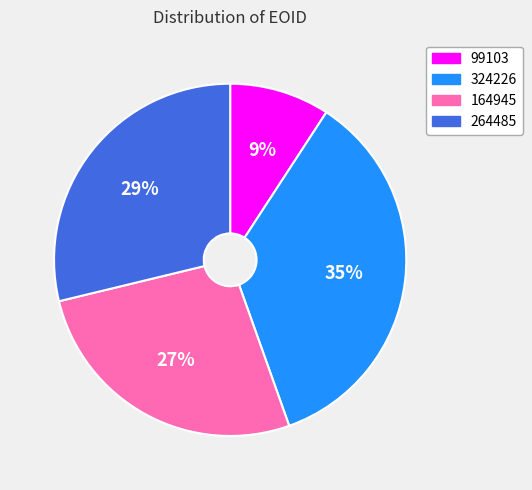

How many slices are in this pie chart?

4